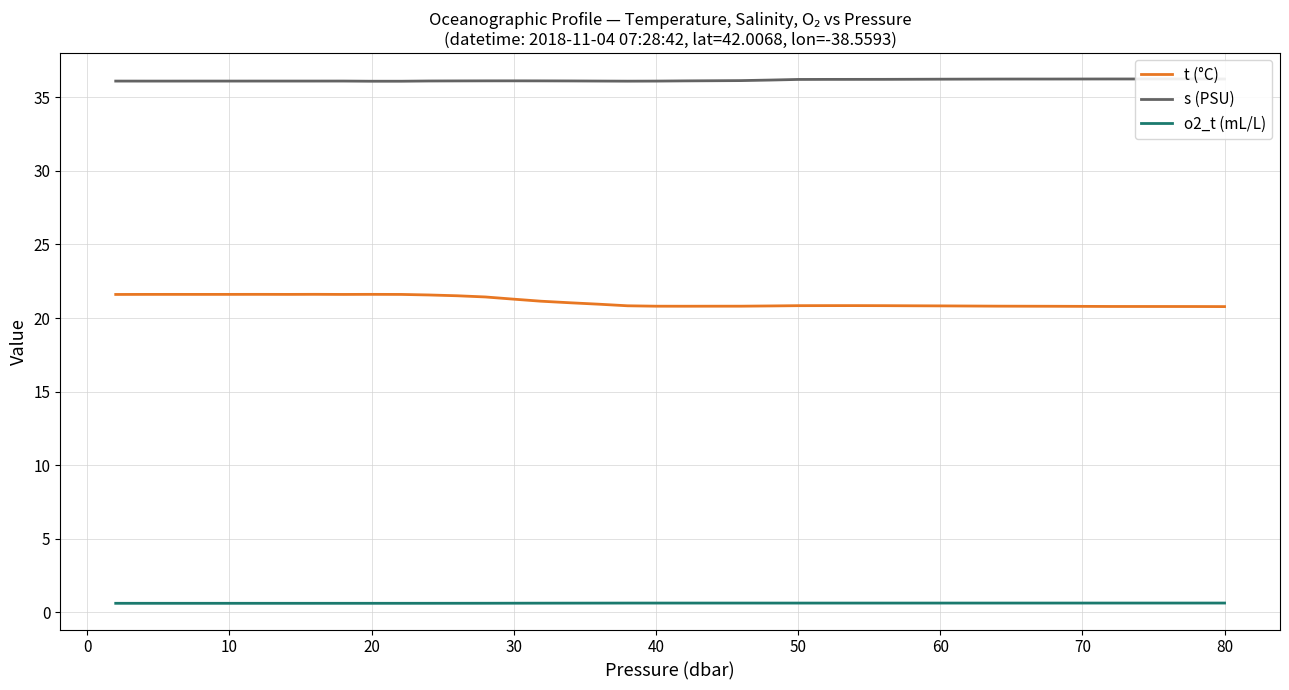

True or false: t (°C) and o2_t (mL/L) intersect in this chart.

False